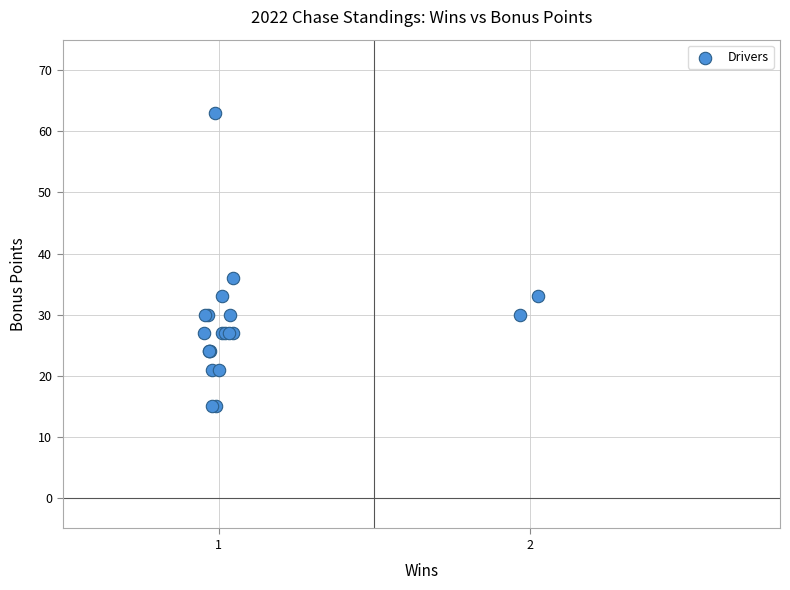

What Y value in the scatter plot is closest to 39?

36